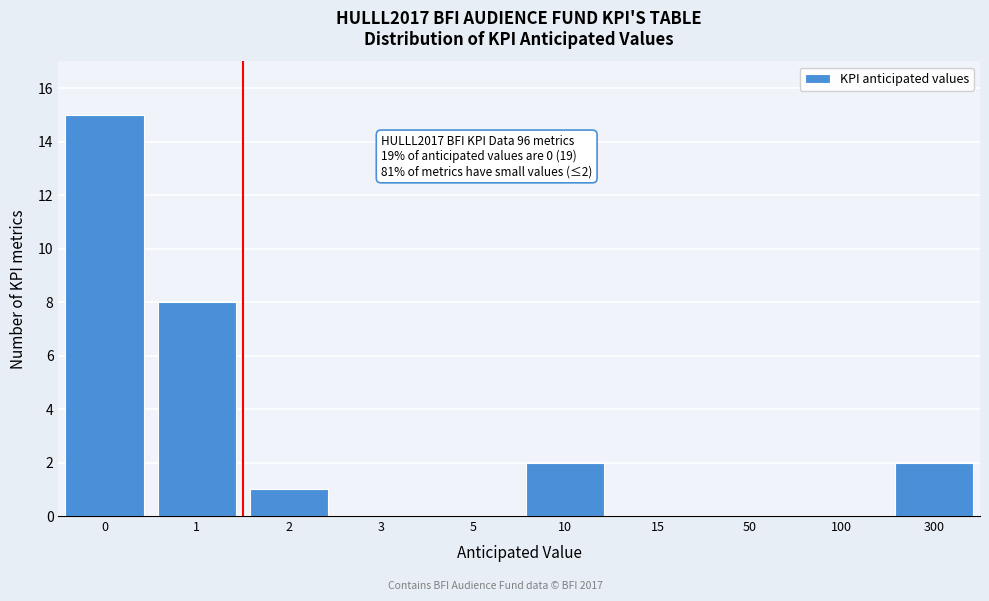

Reading right to left, list all the values displayed in this chart.

300=2	100=0	50=0	15=0	10=2	5=0	3=0	2=1	1=8	0=15